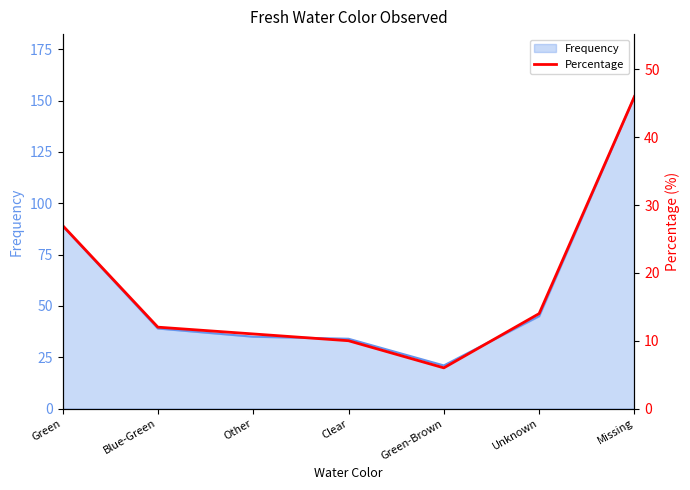

What is the difference between the maximum and minimum values?

40